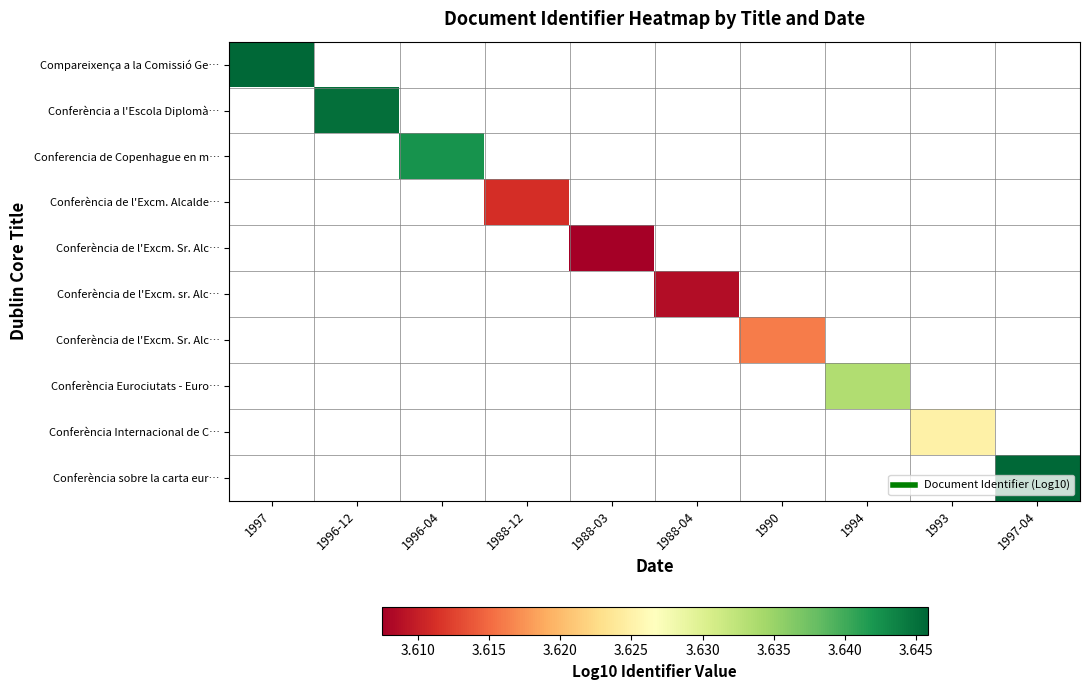

How many categories are shown in the chart?

10